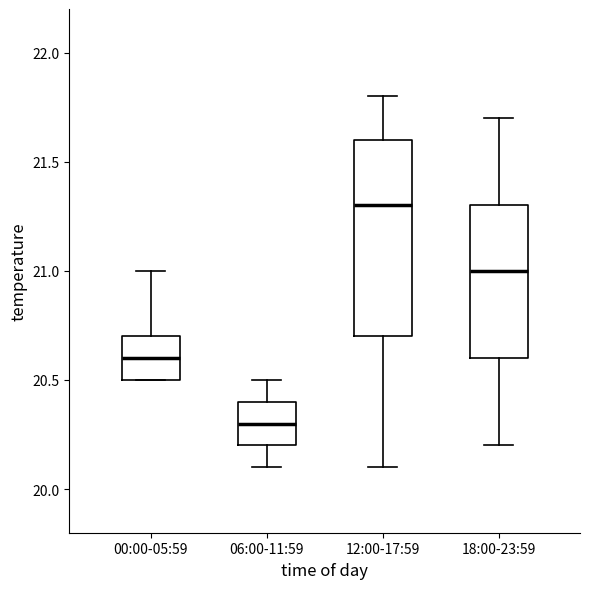

Which box's median line is the highest?

12:00-17:59